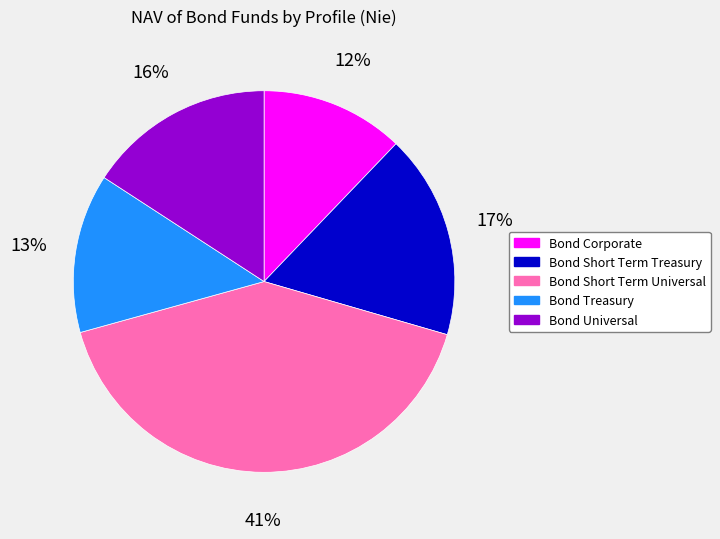

To the nearest percent, what percentage of the pie is Bond Short Term Treasury?

17%